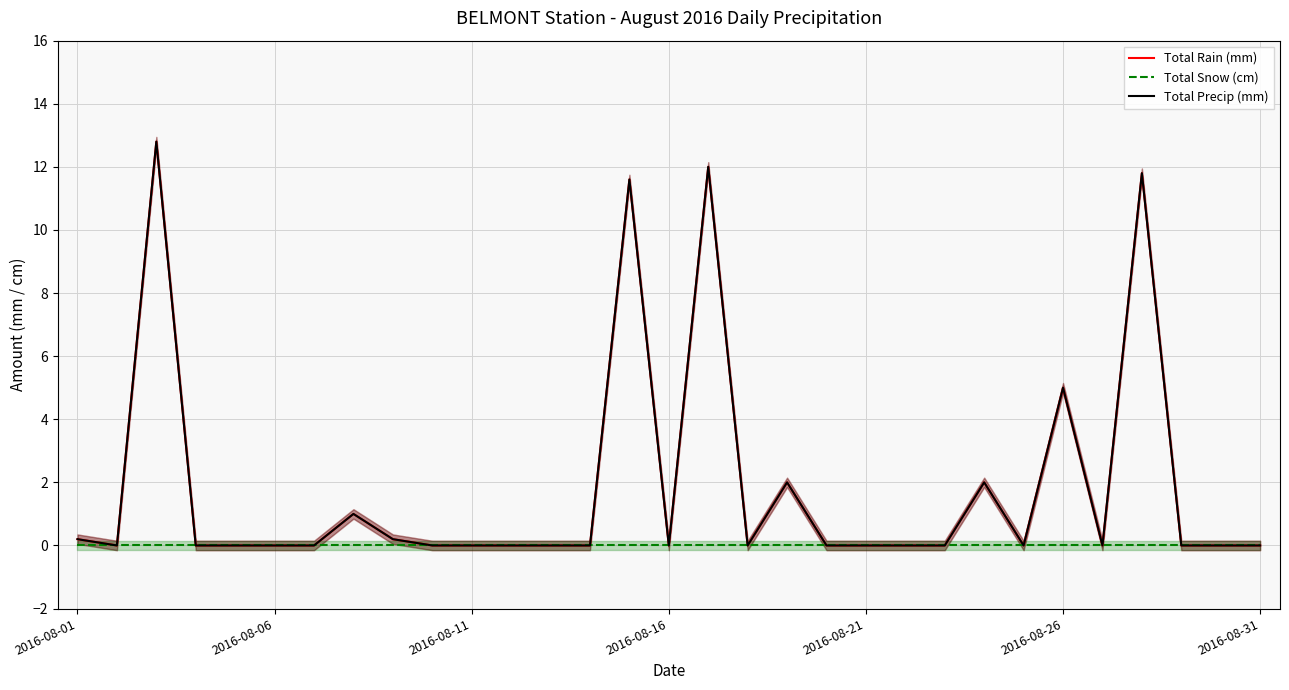

What is the difference between the maximum and minimum values in the Total Precip (mm) series?

12.8